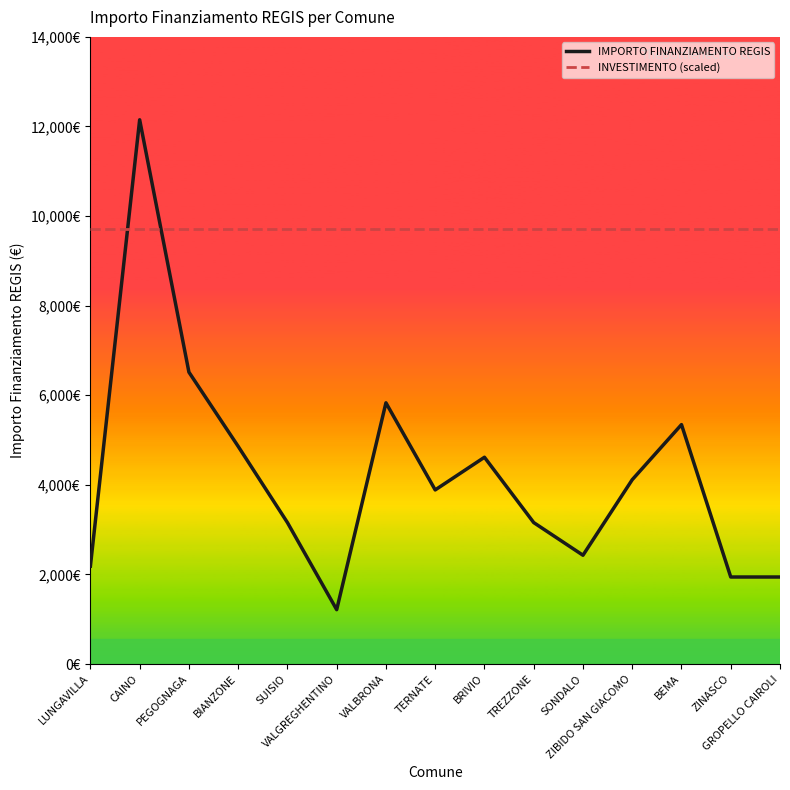

Which series has the largest range (max minus min)?

IMPORTO FINANZIAMENTO REGIS